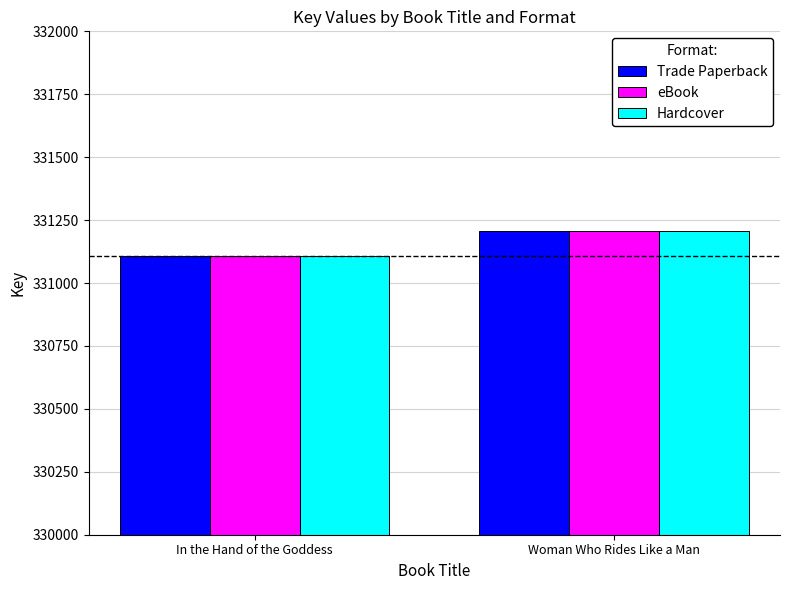

Reading left to right, extract all data points from this chart.

Trade Paperback: 331106	331208
eBook: 331106	331208
Hardcover: 331106	331208